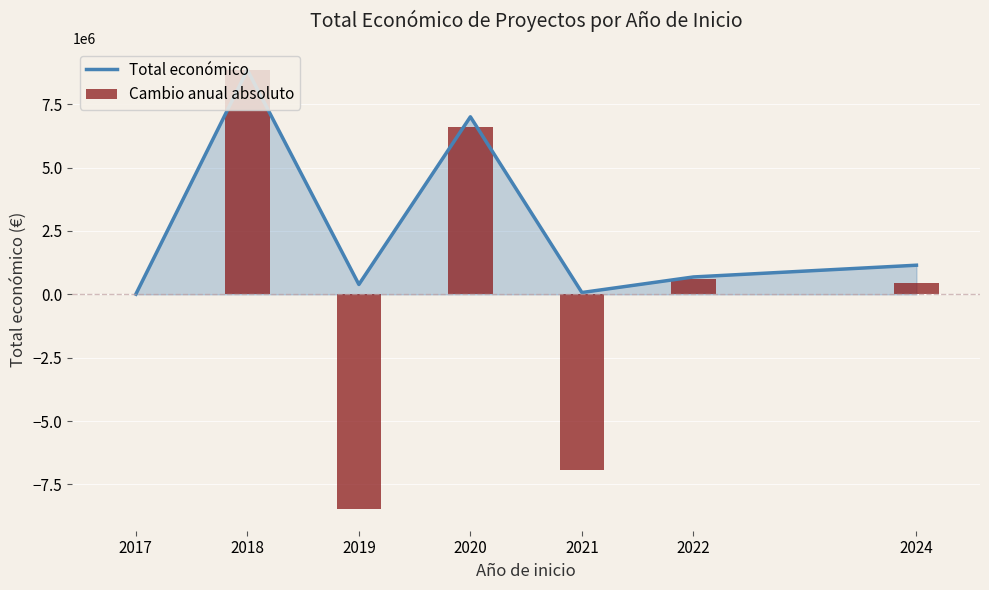

What is the difference between the highest and lowest values at 2018?

5000